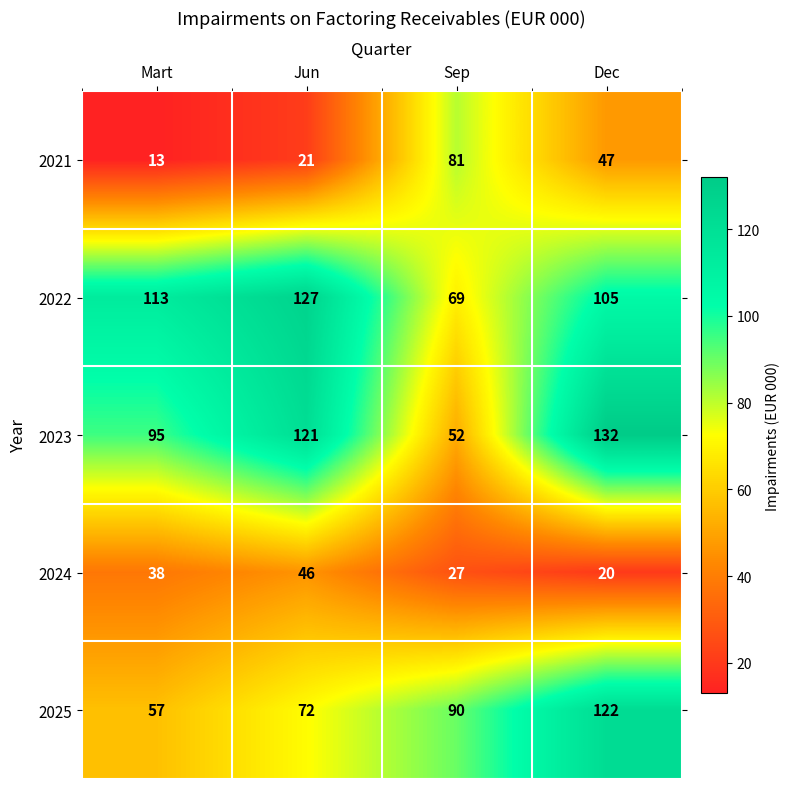

Count the 2022 values in the range 105 to 127.

3